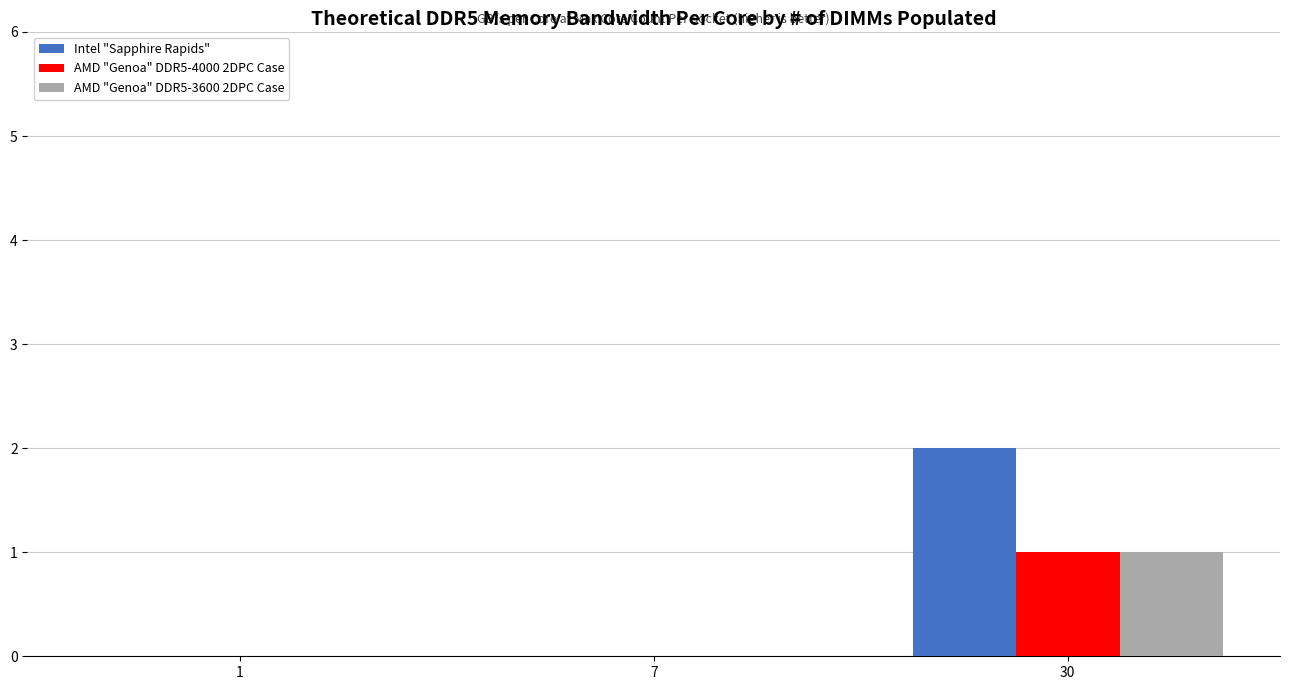

Reading right to left, what are all the values shown in this chart?

Intel "Sapphire Rapids": 30=2	7=0	1=0
AMD "Genoa" DDR5-4000 2DPC Case: 30=1	7=0	1=0
AMD "Genoa" DDR5-3600 2DPC Case: 30=1	7=0	1=0